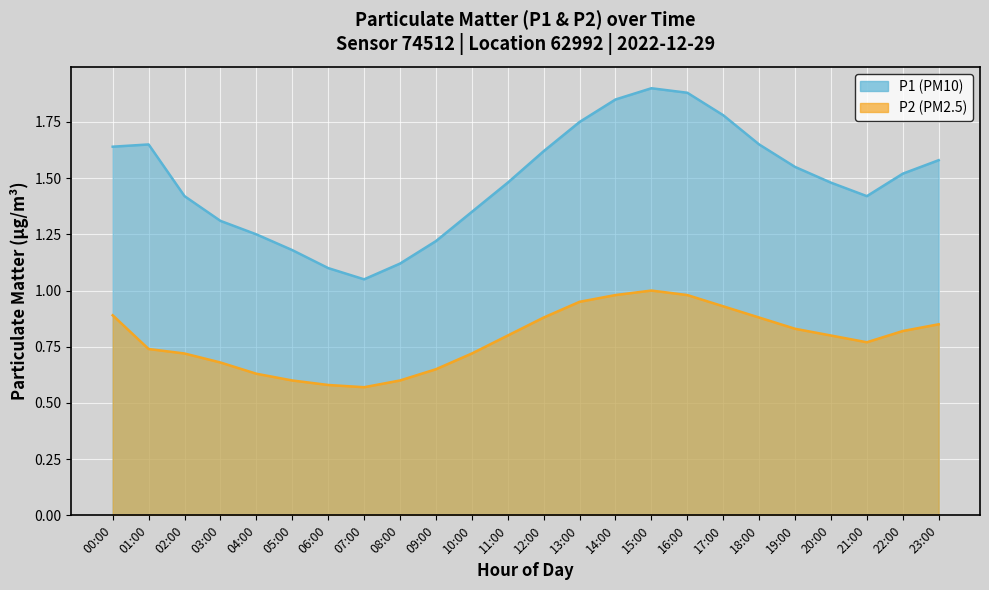

True or false: P1 and P2 intersect in this chart.

False